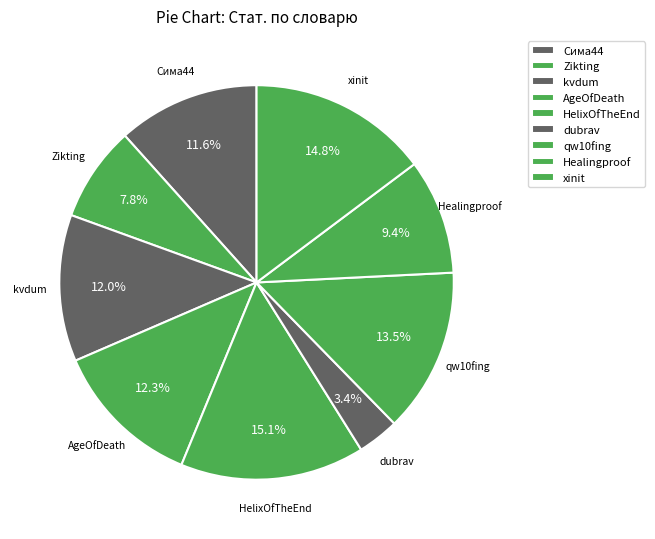

What is the ratio of the value at AgeOfDeath to the value at qw10fing?

0.9